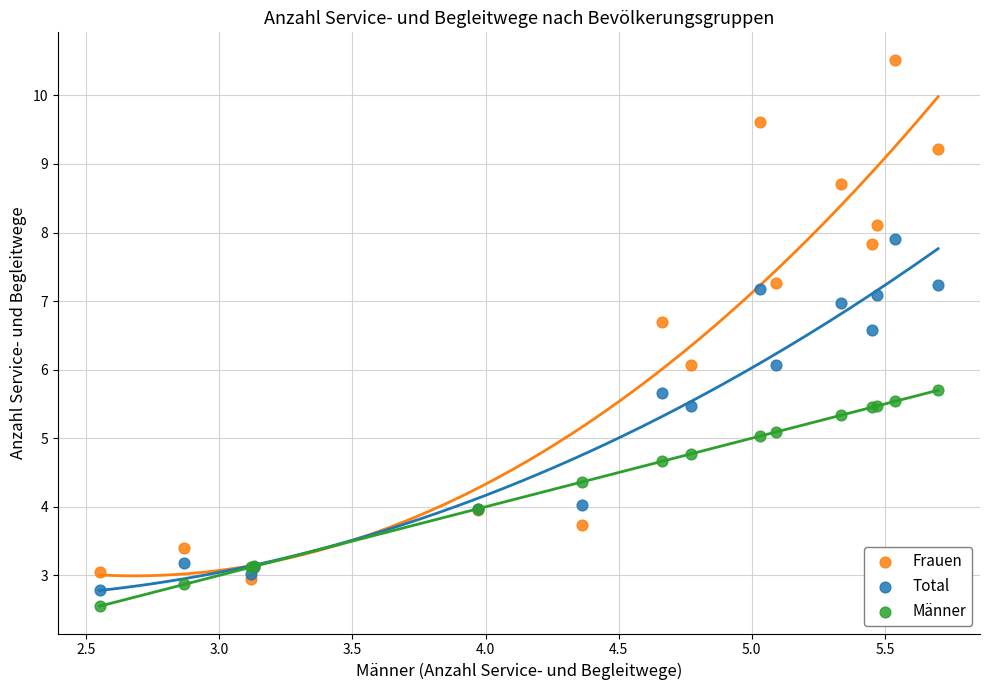

What are all the series names shown in the legend?

Frauen, Total, Männer